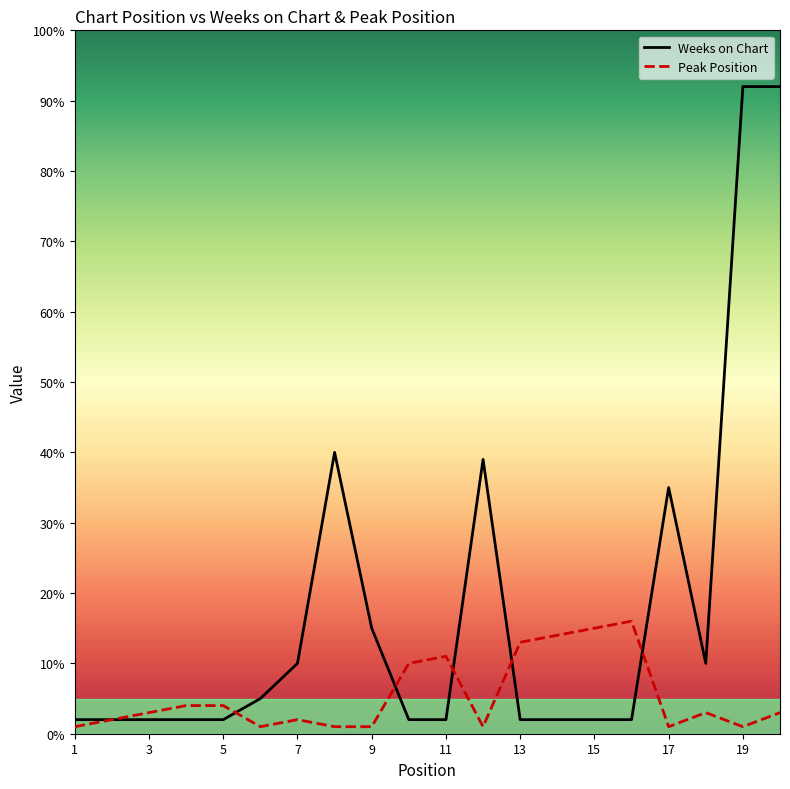

What is the maximum value for Weeks on Chart?

92